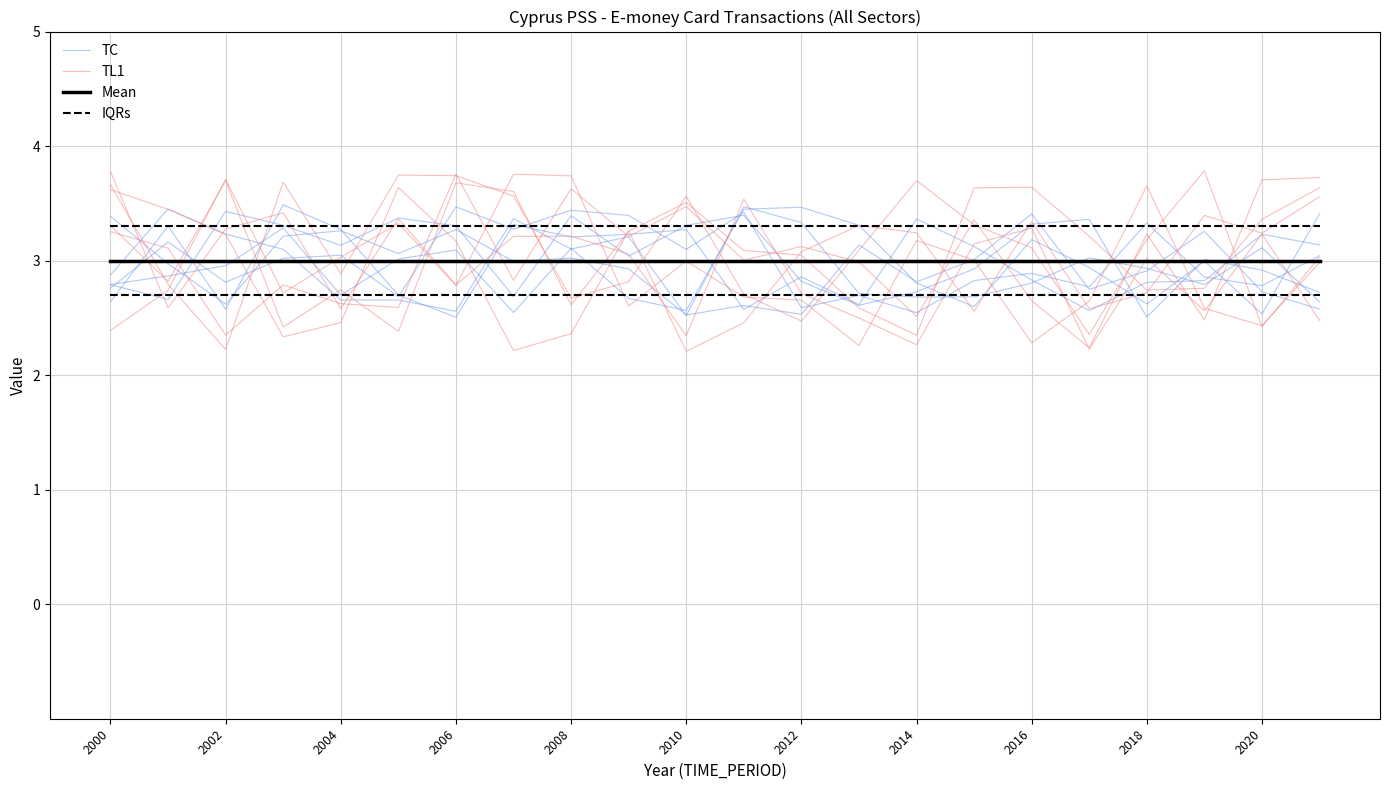

Where do TC and TL1 first cross each other?

2002 and 2004